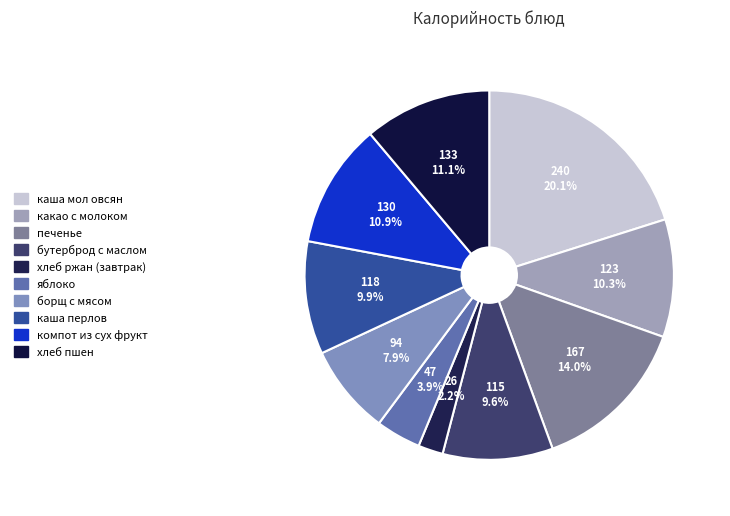

What is the ratio of the value at бутерброд с маслом to the value at борщ с мясом?

1.2